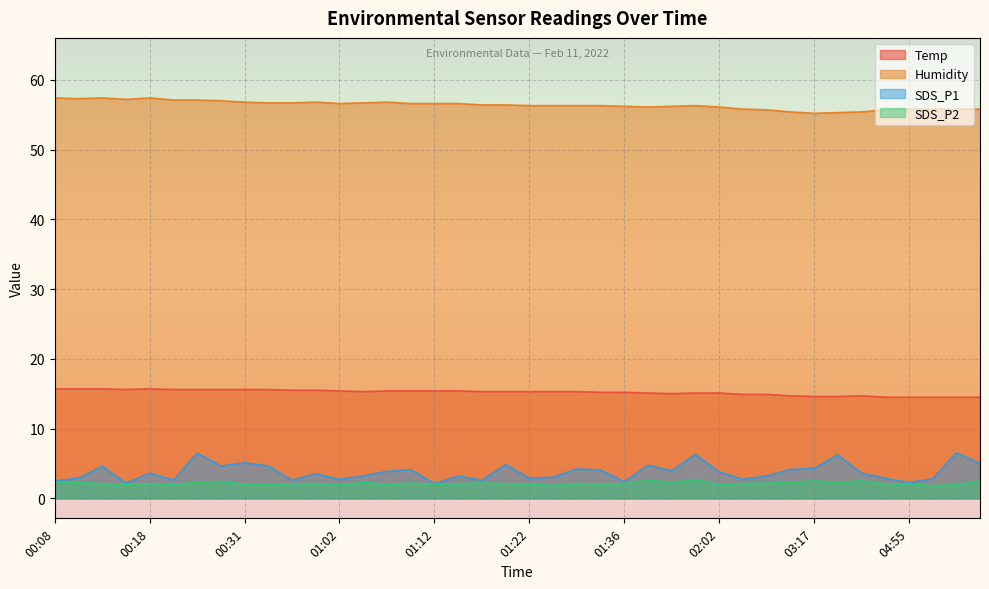

How many lines are shown in the chart?

4